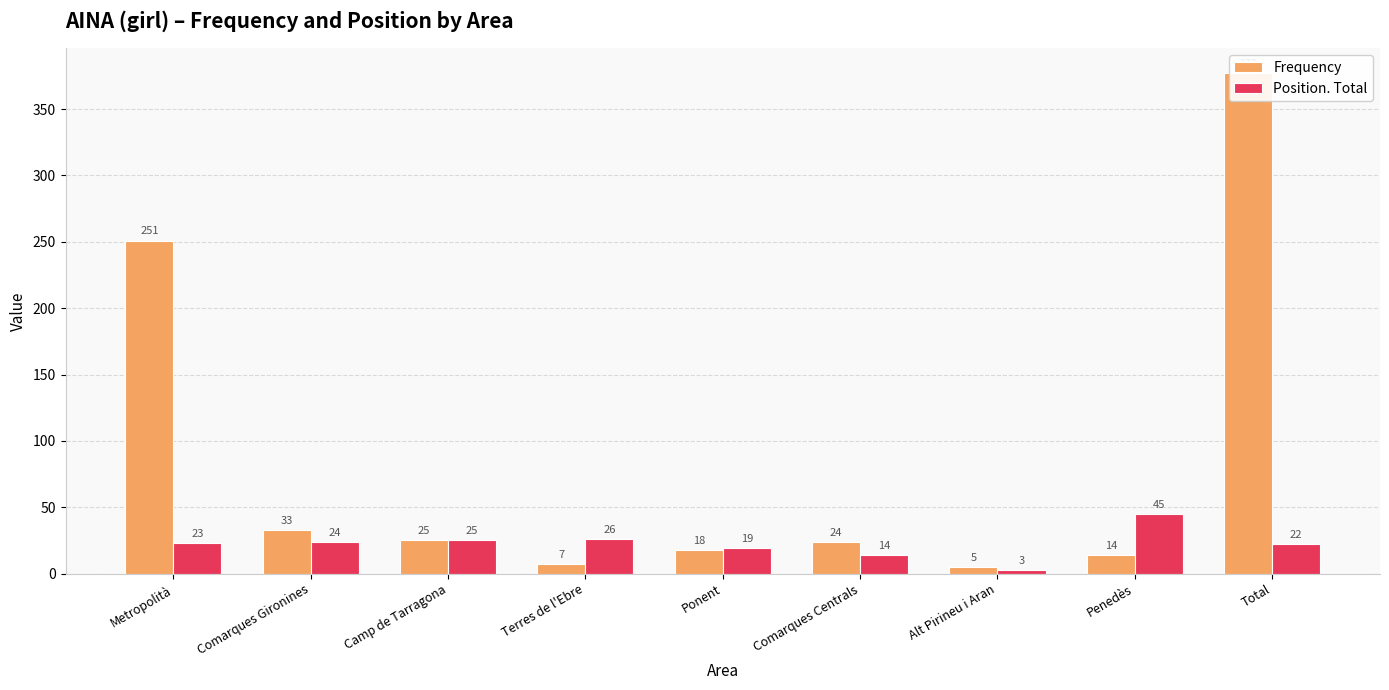

How many bars are there in total?

18